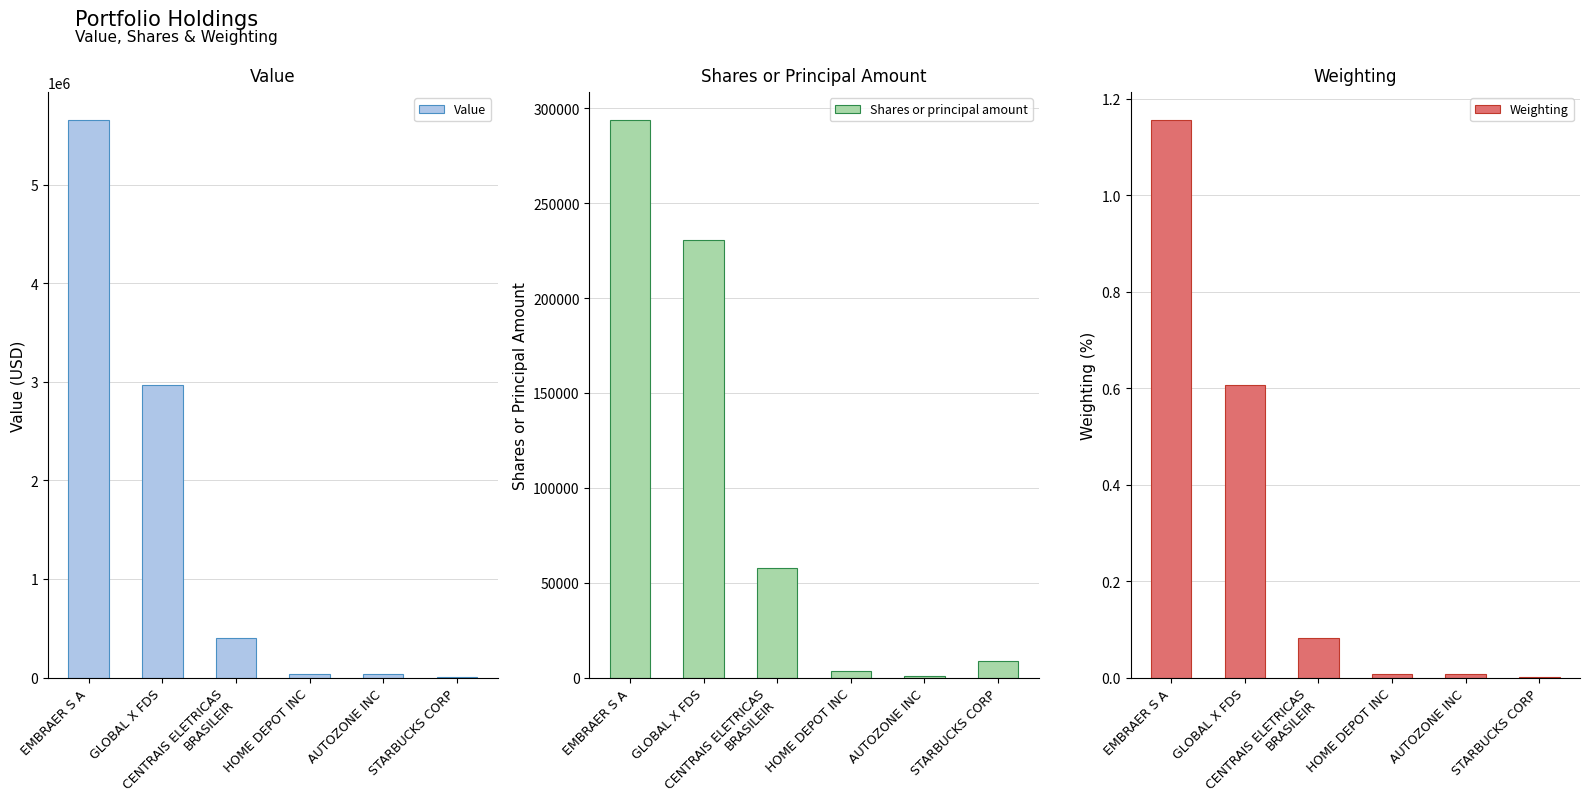

What is the value of the Shares or principal amount bar at the 1st from the left?

293837